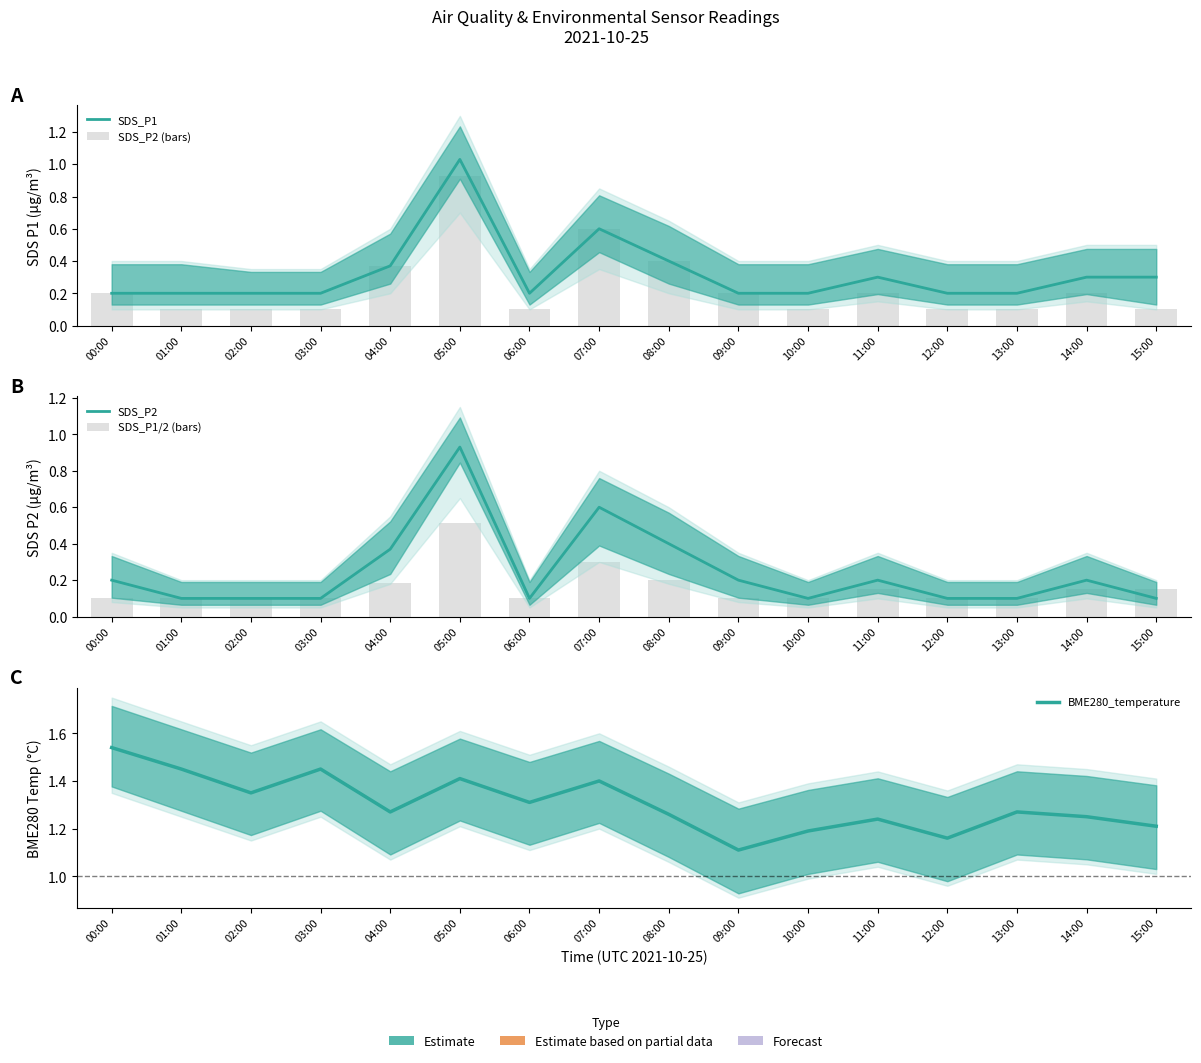

What is the label of the 8th bar from the left?

07:00